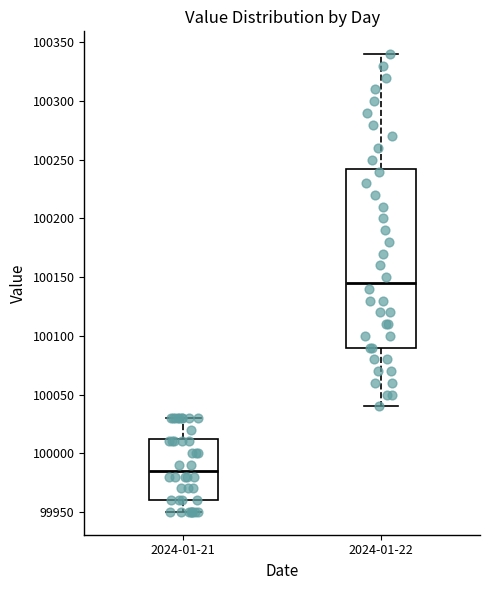

Reading left to right, transcribe this box plot: for each box, give where its median line is, the range the box spans, and where its two whiskers end, as read against the y-axis. The values are not printed on the chart, so give them approximately, as read against the axis.

2024-01-21: median 99985, box 99960 to 100015, whiskers 99950 to 100030
2024-01-22: median 100145, box 100090 to 100245, whiskers 100040 to 100340